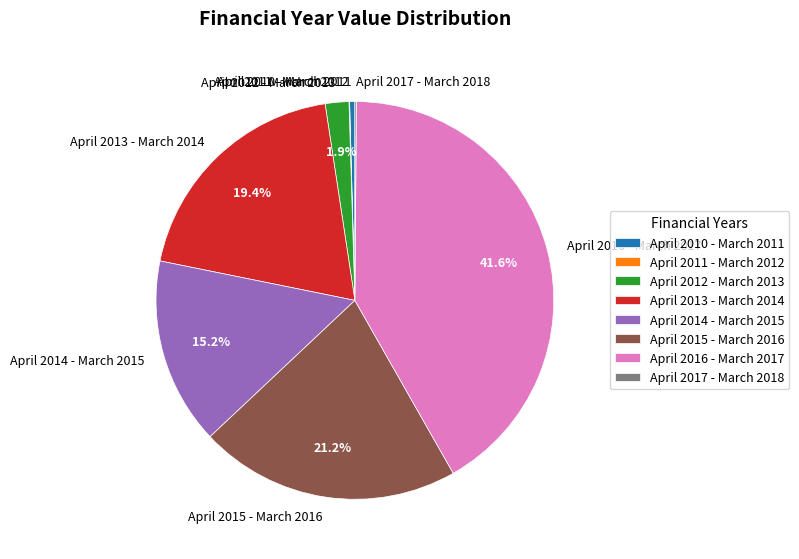

Does any single category account for the majority?

No